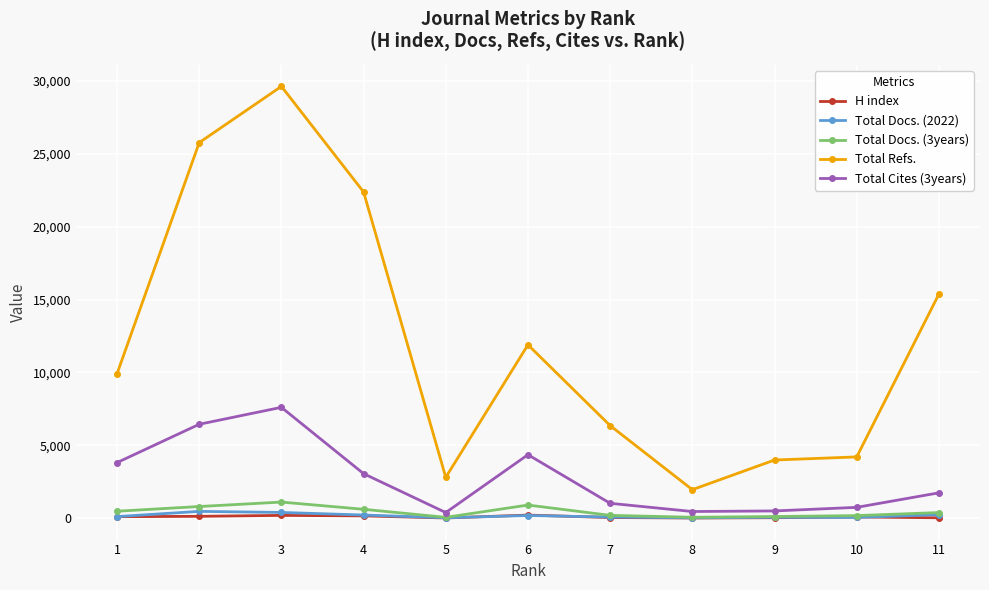

Which series has the widest spread of values?

Total Refs.